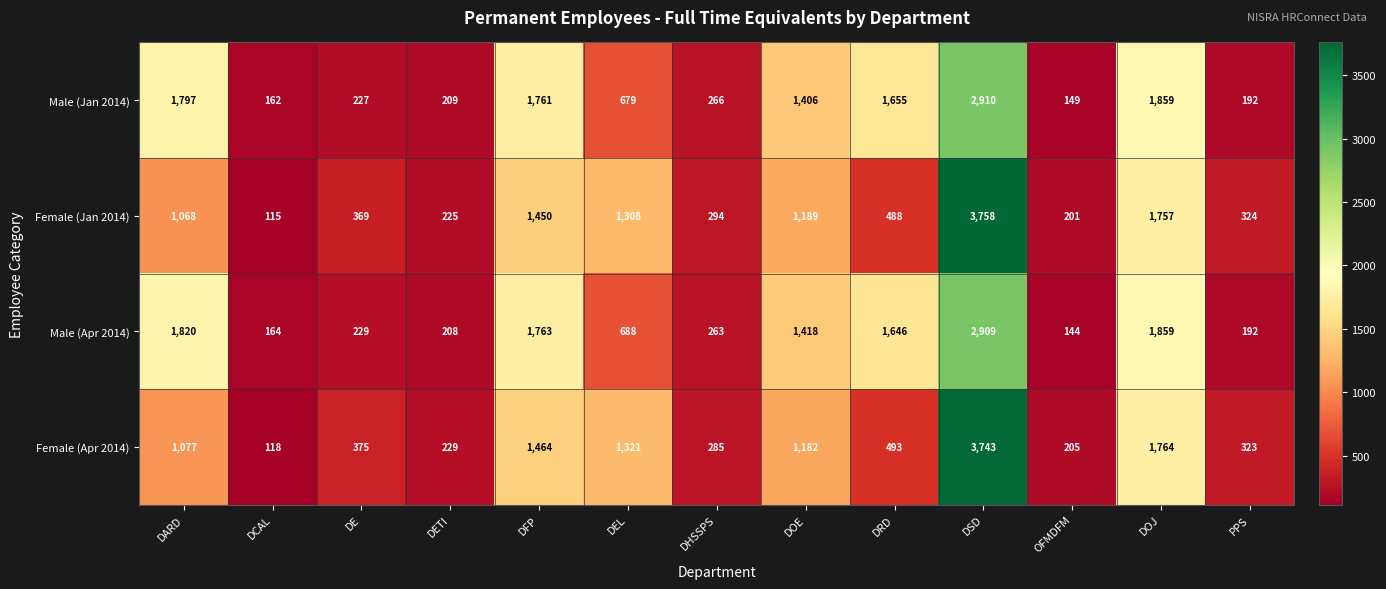

Rank the series at DETI from lowest to highest value.

Male (Apr 2014), Male (Jan 2014), Female (Jan 2014), Female (Apr 2014)